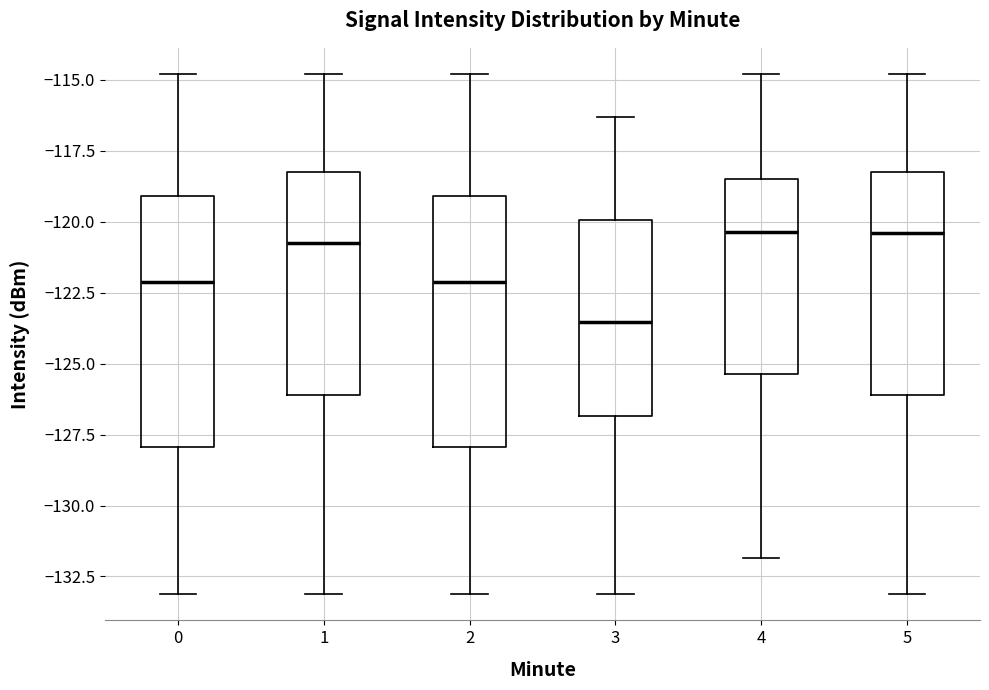

Reading left to right, transcribe this box plot: for each box, give where its median line is, the range the box spans, and where its two whiskers end, as read against the y-axis. The values are not printed on the chart, so give them approximately, as read against the axis.

0: median -122.0, box -128.0 to -119.0, whiskers -133.0 to -115.0
1: median -121.0, box -126.0 to -118.5, whiskers -133.0 to -115.0
2: median -122.0, box -128.0 to -119.0, whiskers -133.0 to -115.0
3: median -123.5, box -127.0 to -120.0, whiskers -133.0 to -116.5
4: median -120.5, box -125.5 to -118.5, whiskers -132.0 to -115.0
5: median -120.5, box -126.0 to -118.5, whiskers -133.0 to -115.0